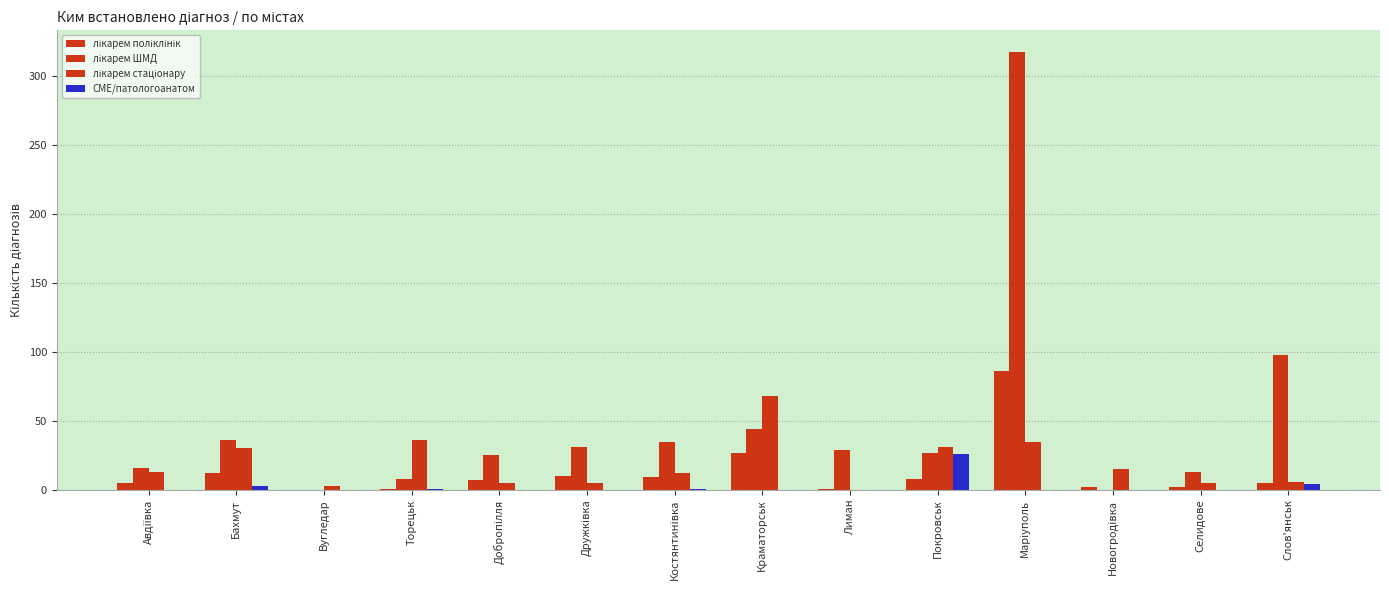

Count the number of categories in the chart.

14